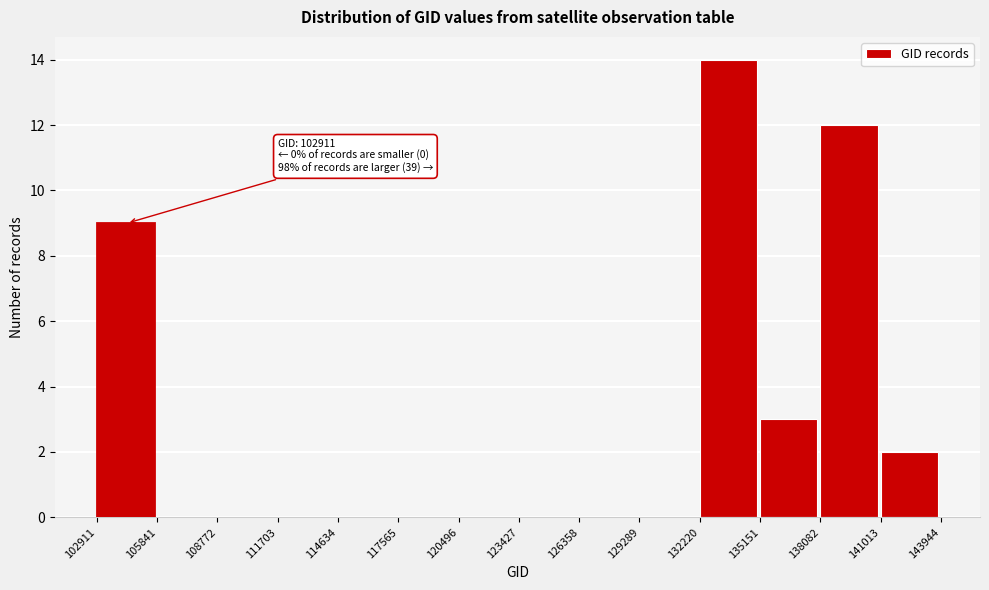

Over which range of the x-axis is the bar tallest?

132220 to 135151